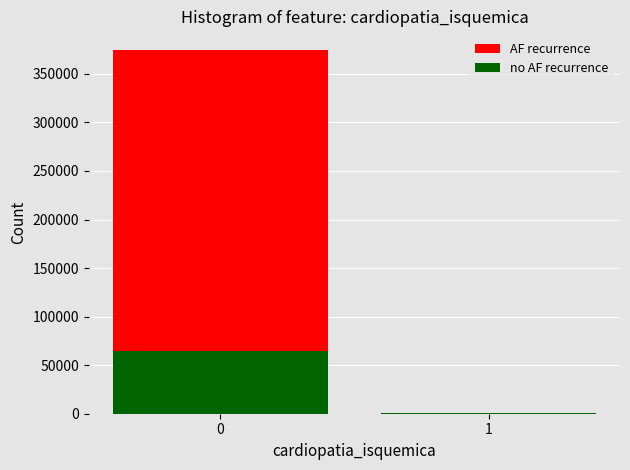

How many distinct data groups are displayed?

2